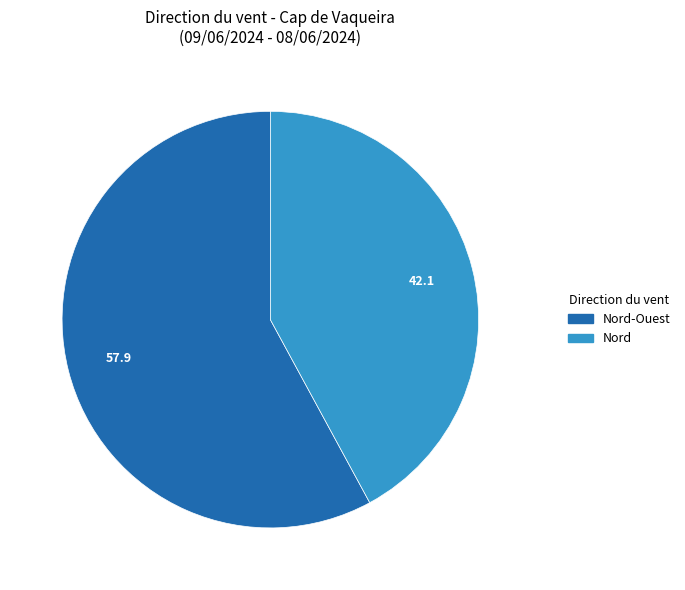

Is there a majority slice in this chart?

Yes